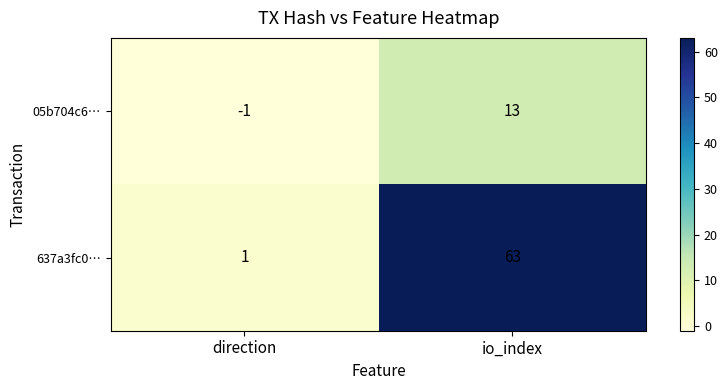

At which label is 637a3fc0… closest to 32?

direction